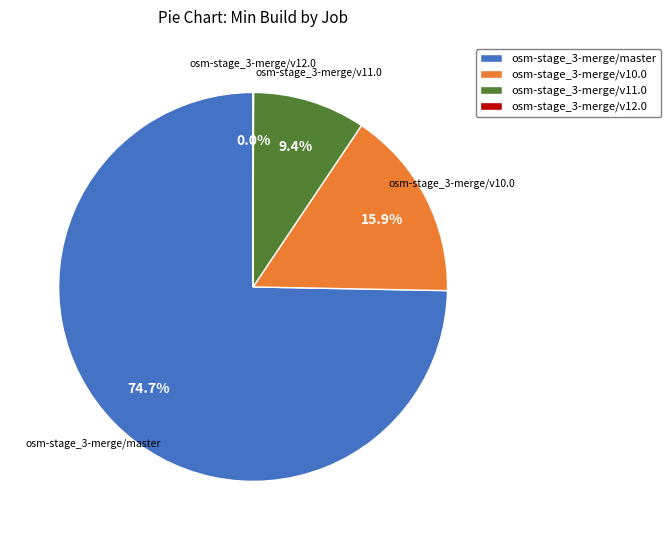

Is osm-stage_3-merge/v10.0 the majority of the pie?

No